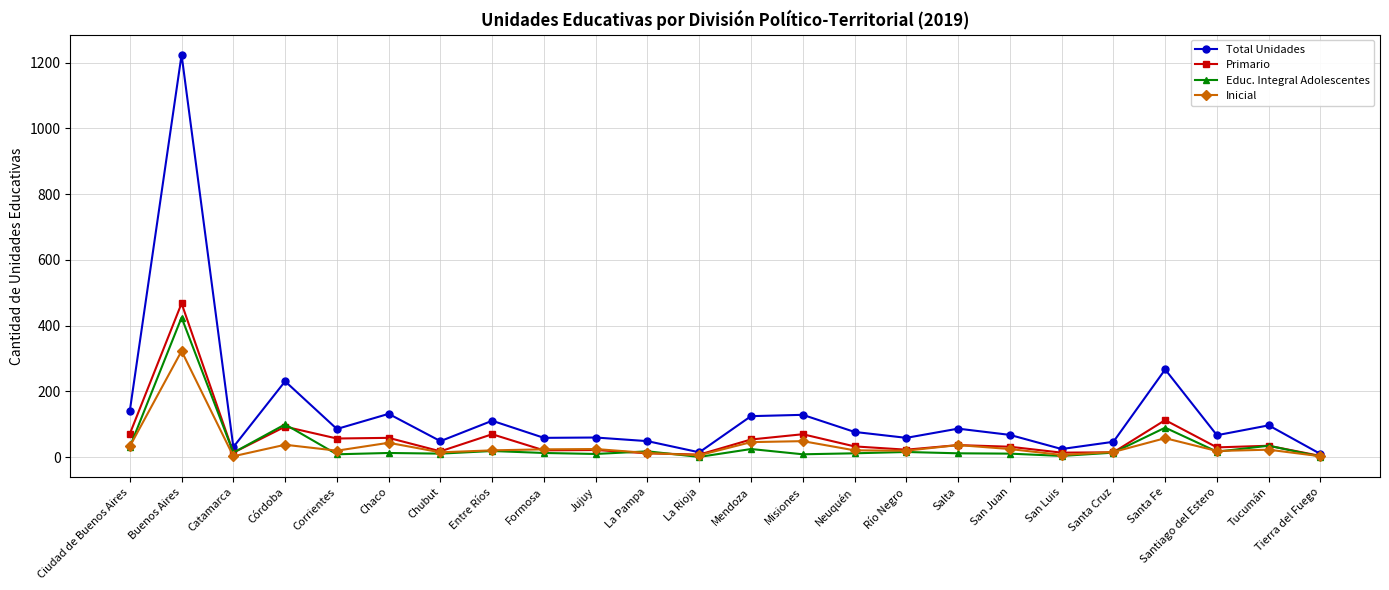

Is this an area chart (filled region under the line)?

No